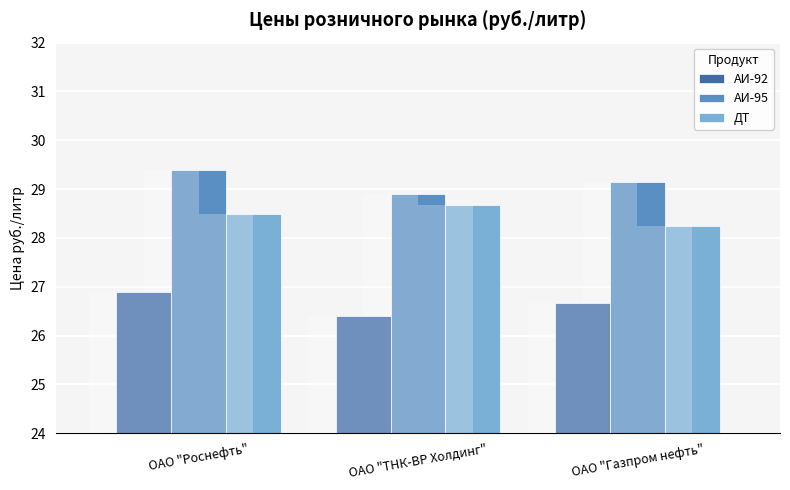

The АИ-92 series shows 26.9 at ОАО "Роснефть". True or false?

True